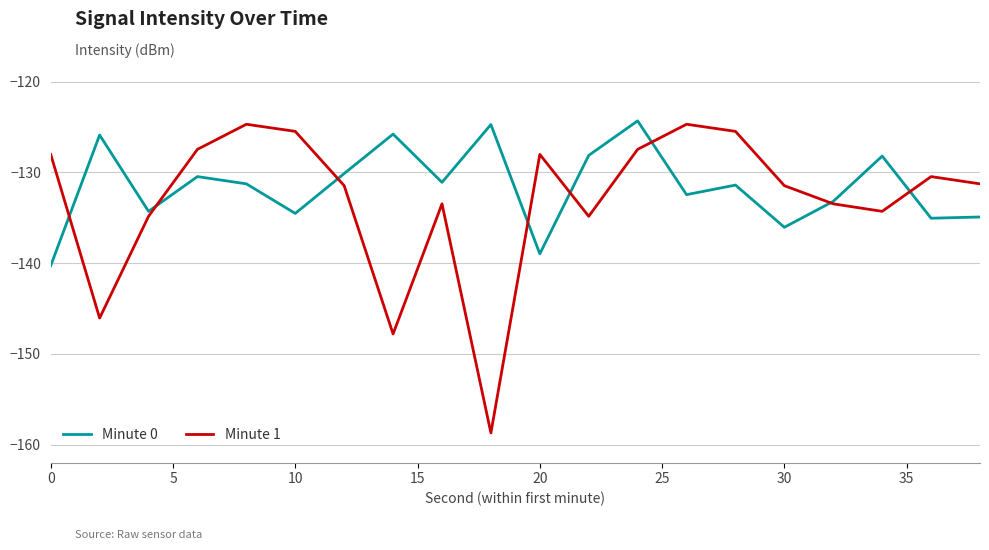

After their last crossing, which series has the higher values: Minute 0 or Minute 1?

Minute 1